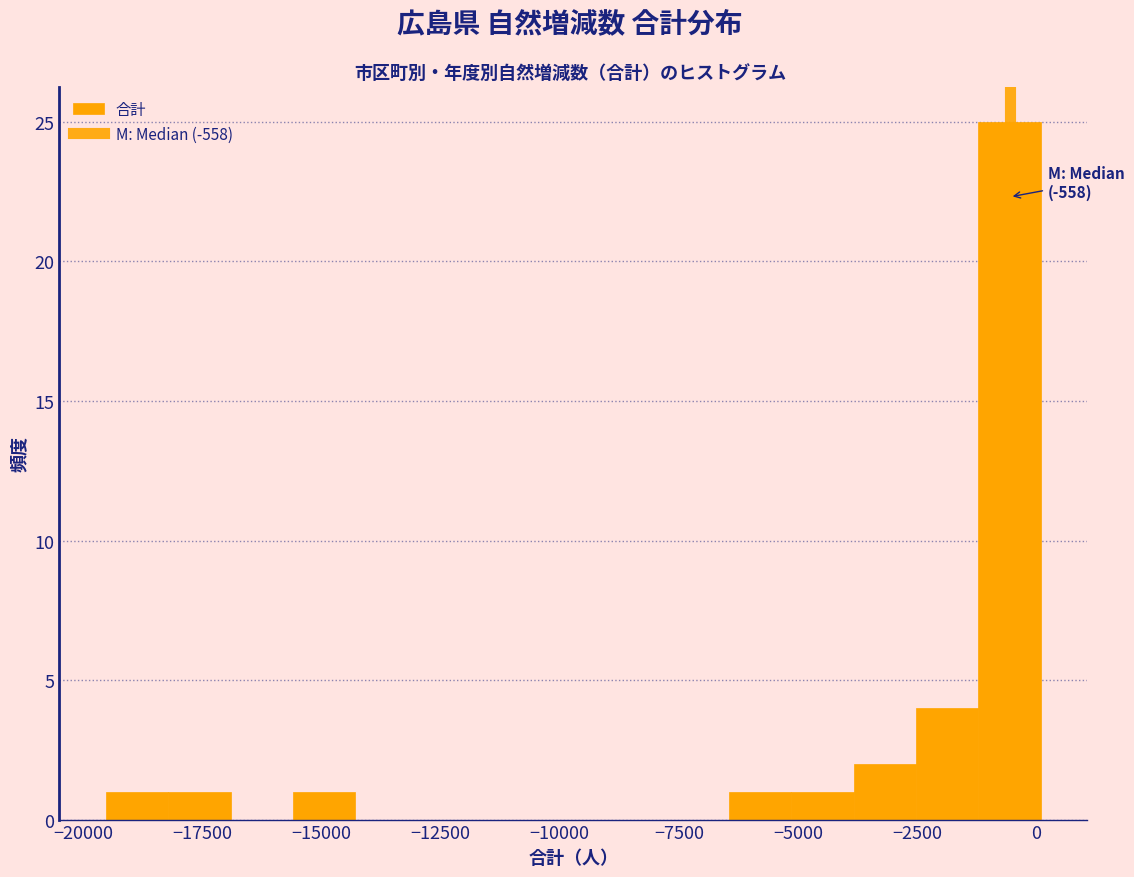

Read against the x-axis, roughly where is the centre of the tallest bar?

-500